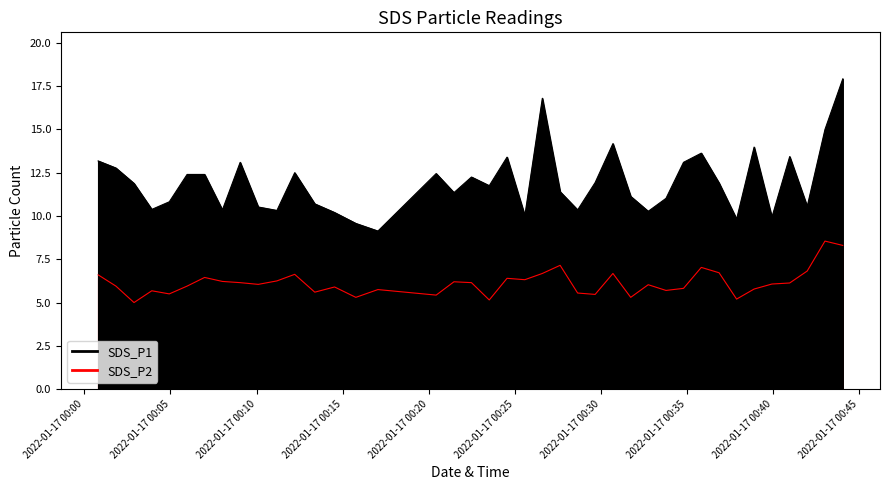

How many interior local peaks does the SDS_P2 series have?

12